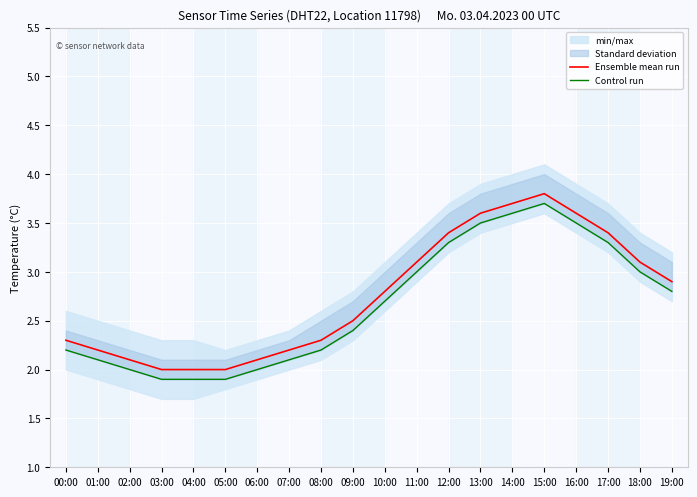

True or false: Control run and Ensemble mean run cross at least once.

False